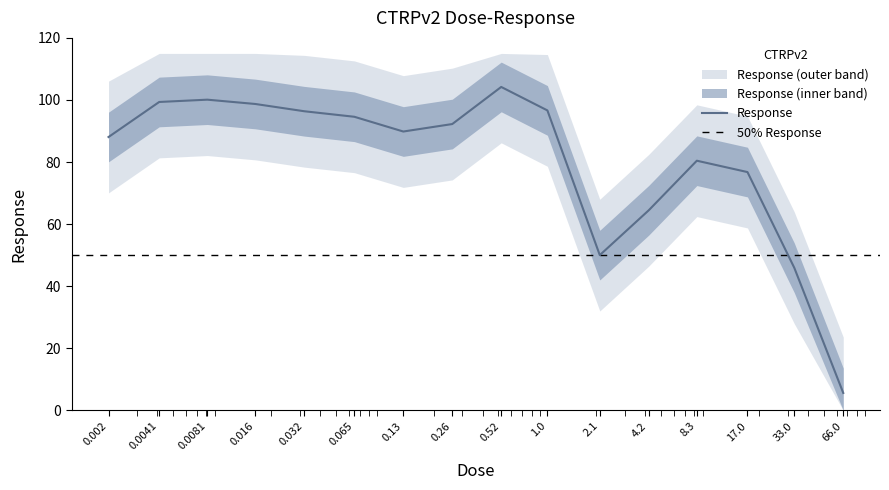

List the labels in order of value, largest first.

0.52, 0.0081, 0.0041, 0.016, 1.0, 0.032, 0.065, 0.26, 0.13, 0.002, 8.3, 17.0, 4.2, 2.1, 33.0, 66.0